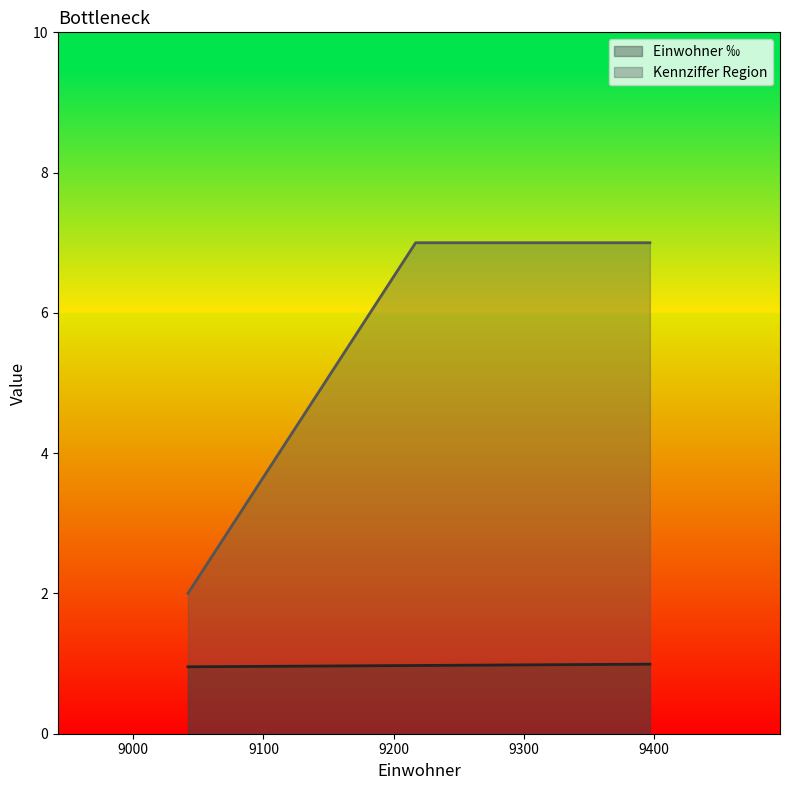

Which category has the highest value across all series?

9397